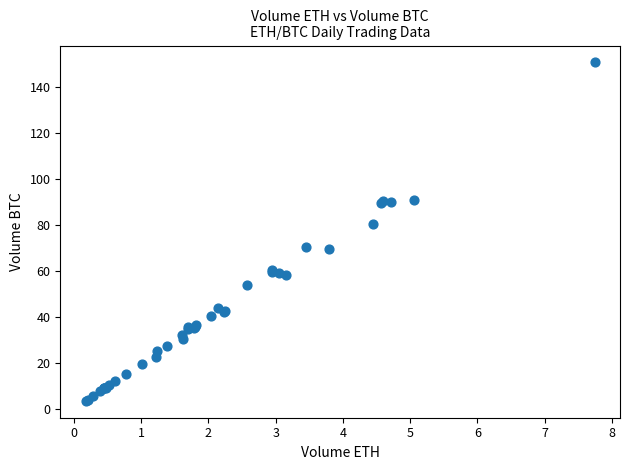

What Y value in the scatter plot is closest to 77?

80.3